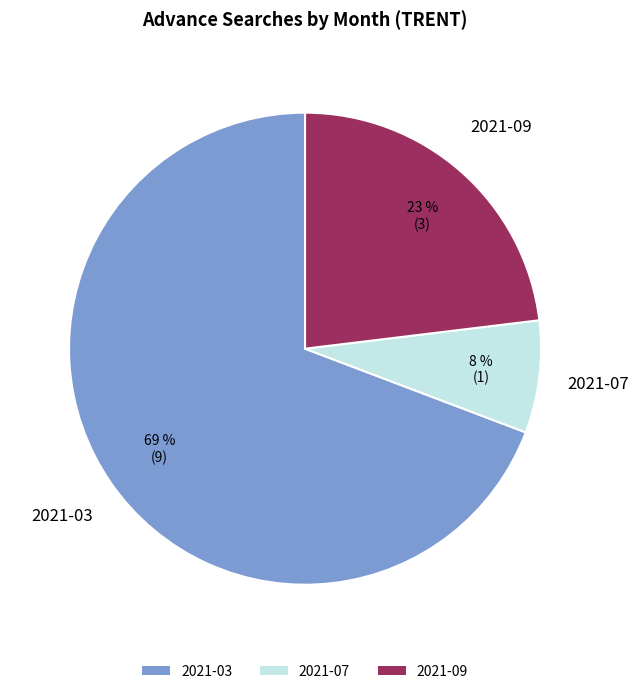

Do 2021-09 and 2021-07 together represent more than half of the pie?

No